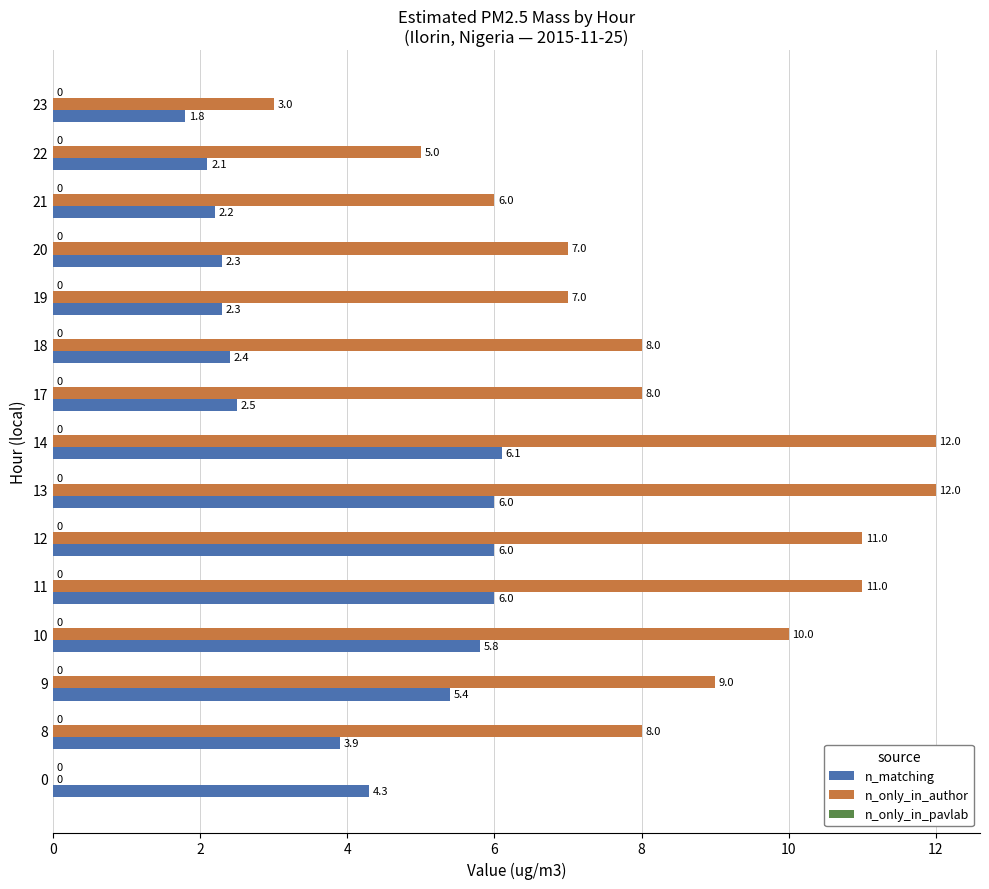

True or false: n_only_in_author has a value of 10.0 at 10.

True